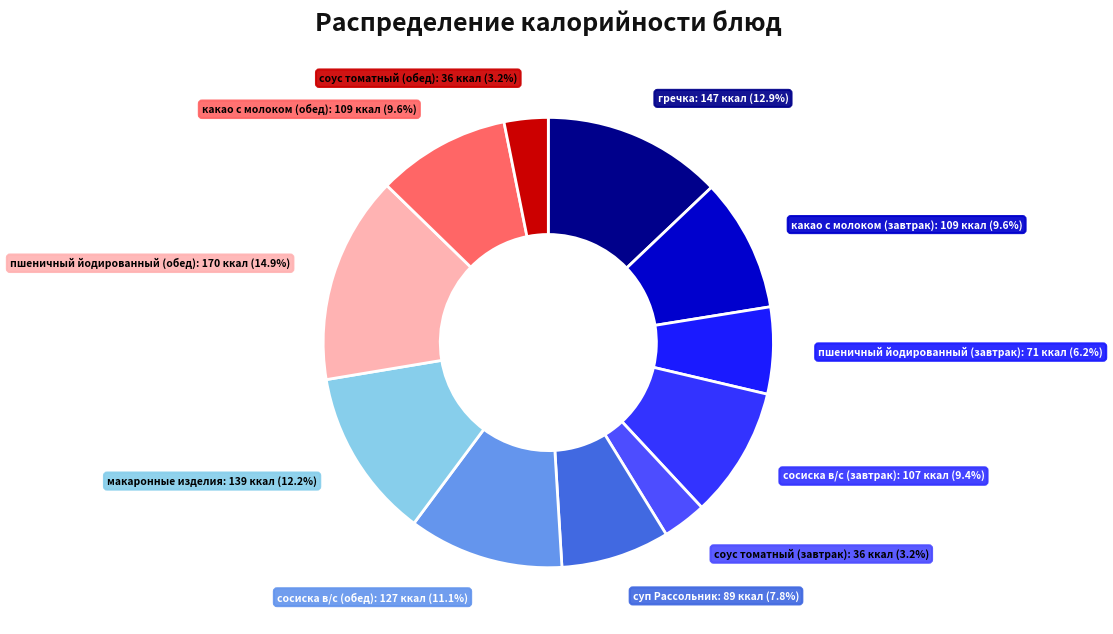

How much of the chart is everything except сосиска в/с (обед)?

88.9%